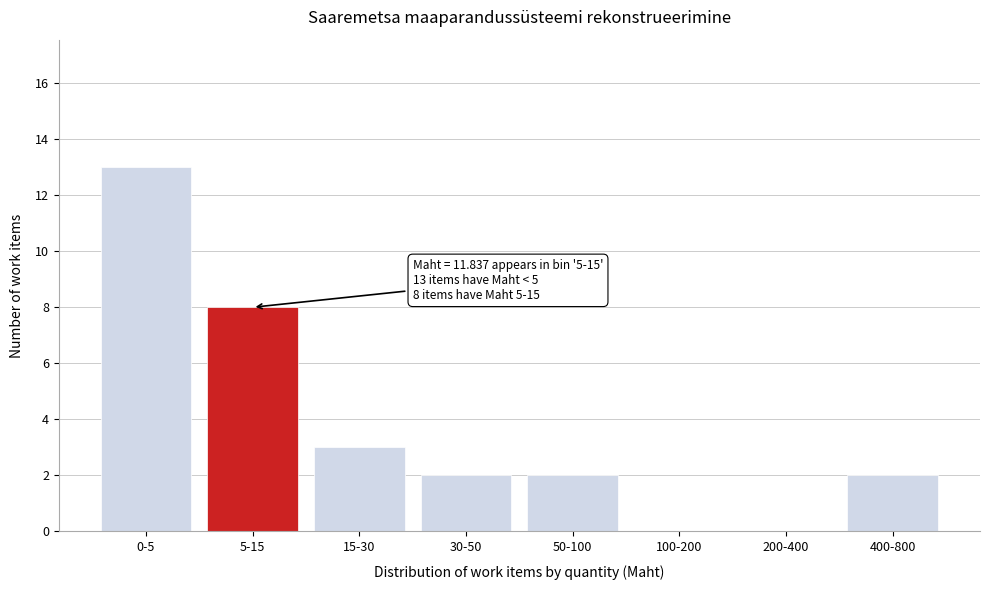

Reading right to left, extract all data points from this chart.

400-800=2	200-400=0	100-200=0	50-100=2	30-50=2	15-30=3	5-15=8	0-5=13